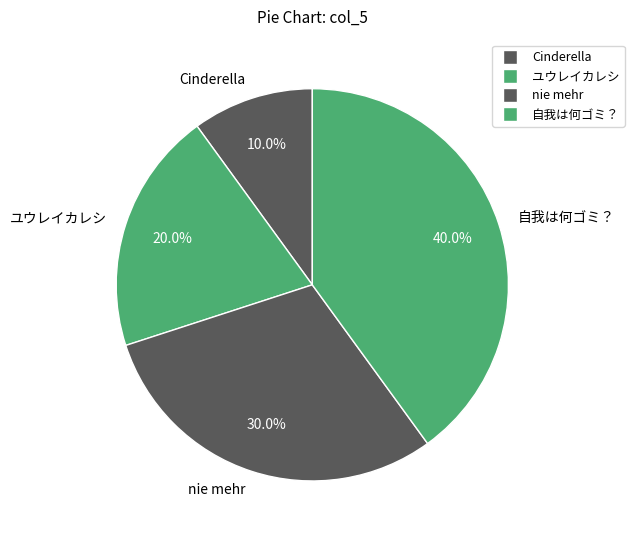

Which category has the biggest portion of the pie?

自我は何ゴミ？